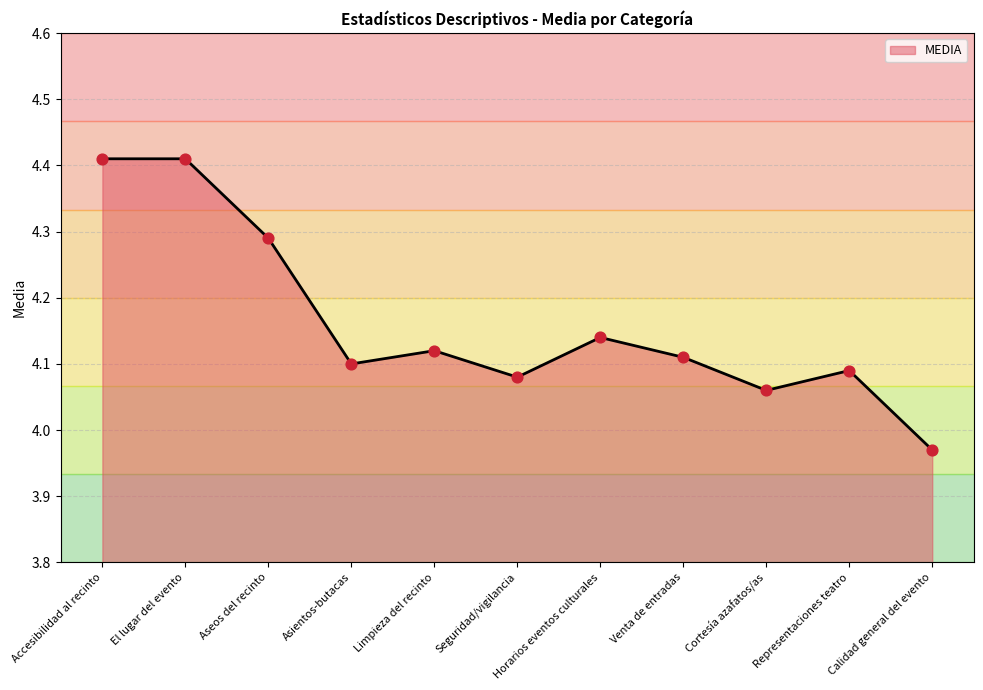

Which has a higher value, Accesibilidad al recinto or Venta de entradas?

Accesibilidad al recinto